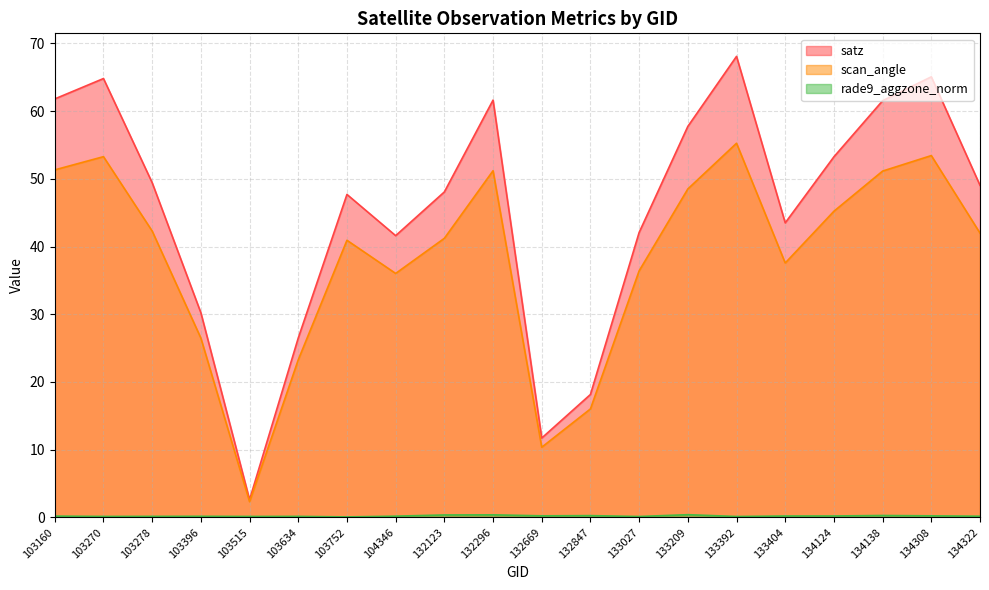

List the labels in order of scan_angle value, smallest first.

103515, 132669, 132847, 103634, 103396, 104346, 133027, 133404, 103752, 132123, 134322, 103278, 134124, 133209, 134138, 132296, 103160, 103270, 134308, 133392